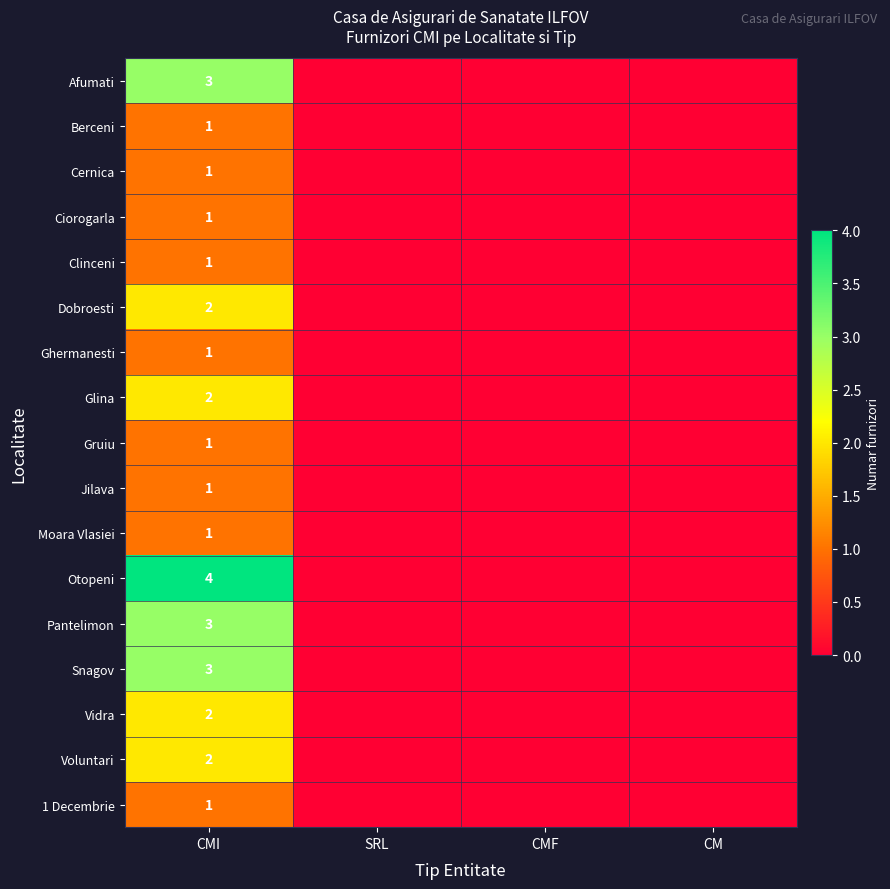

The value of Otopeni at CMI is 1. True or false?

False